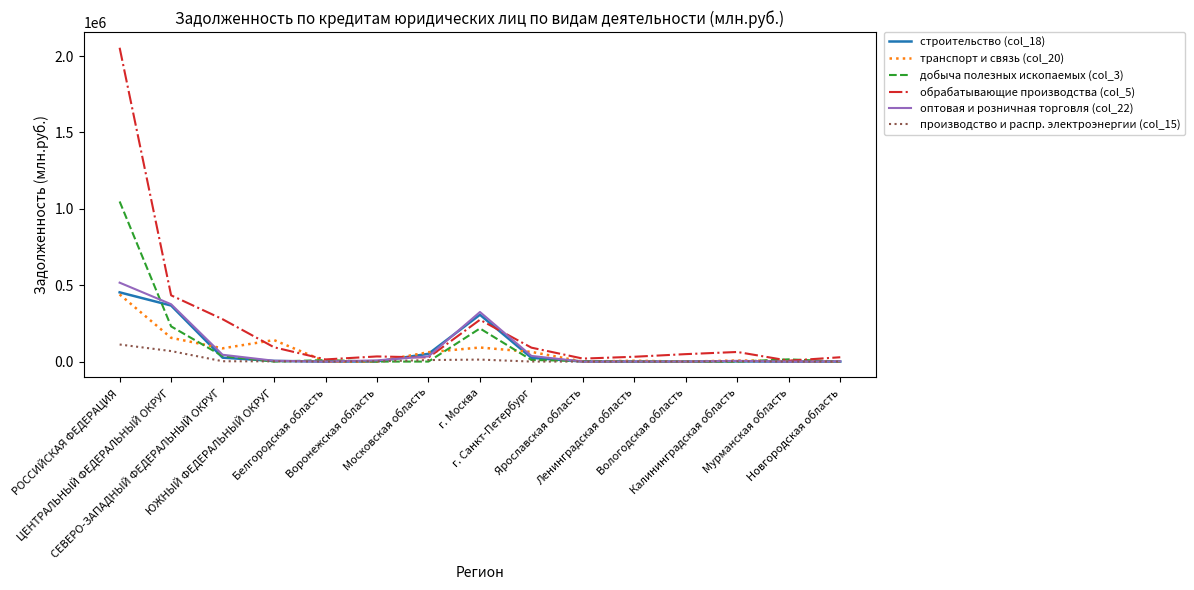

What is the maximum value shown in the chart?

2054170